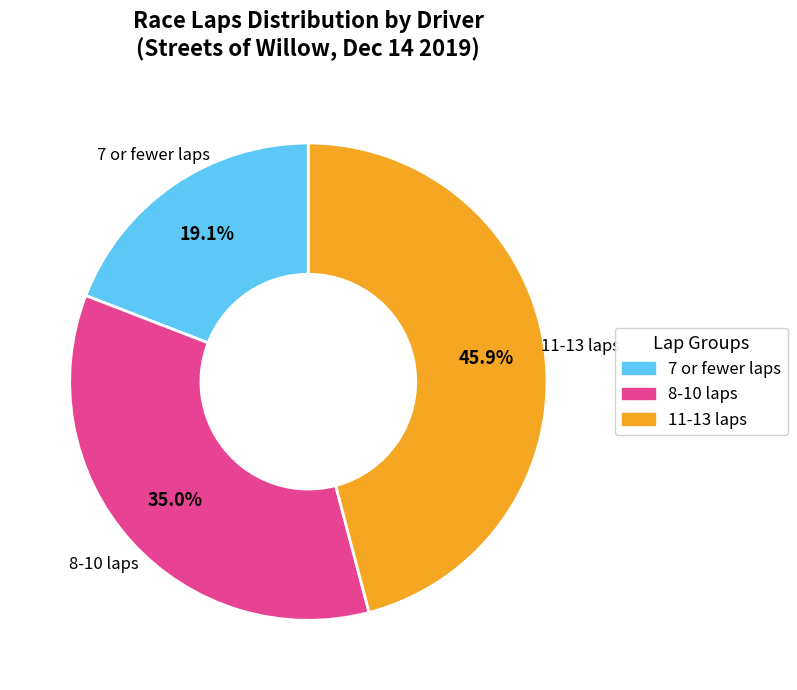

Is there any slice that represents more than half of the pie?

No